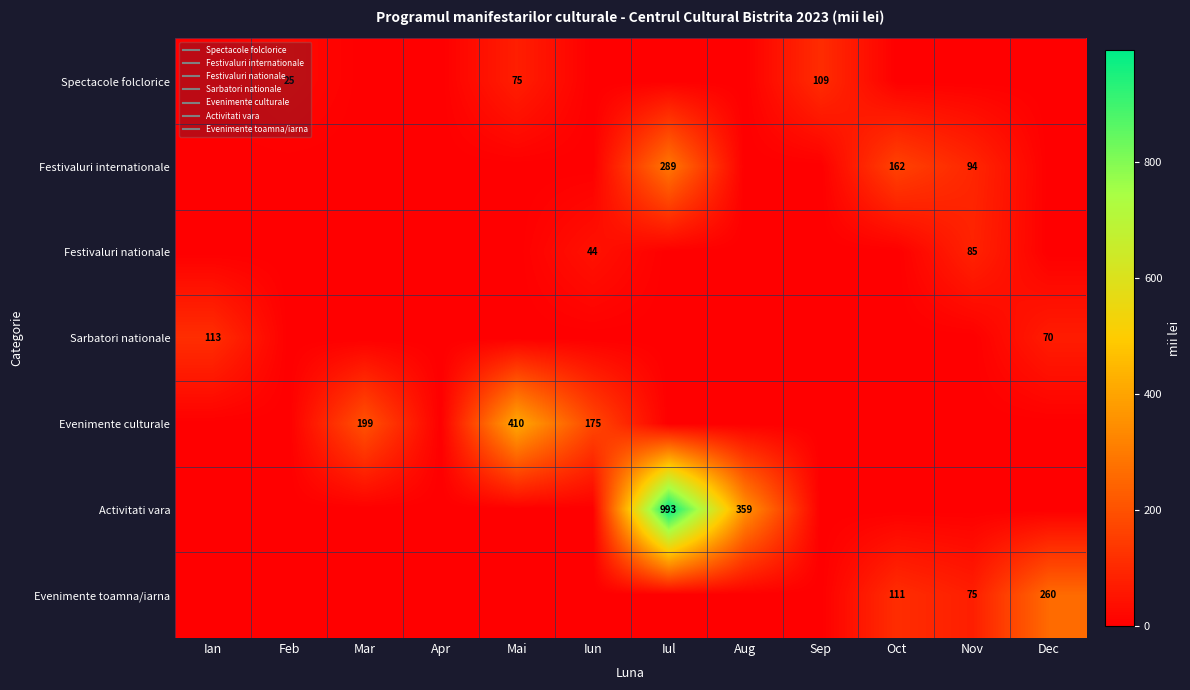

At which label is Sarbatori nationale closest to 56?

Dec